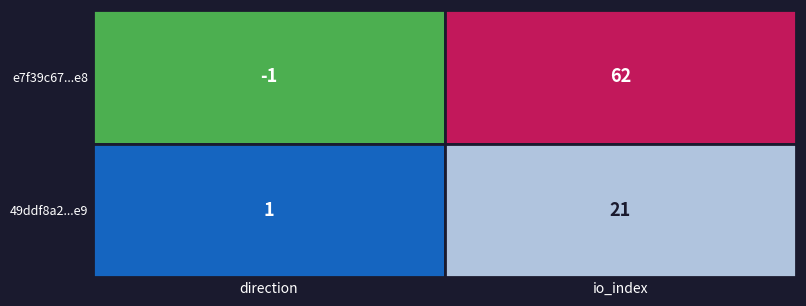

Which series has the largest total across all categories?

e7f39c67cd580aad6aea8ddbba2dec84eec08e8